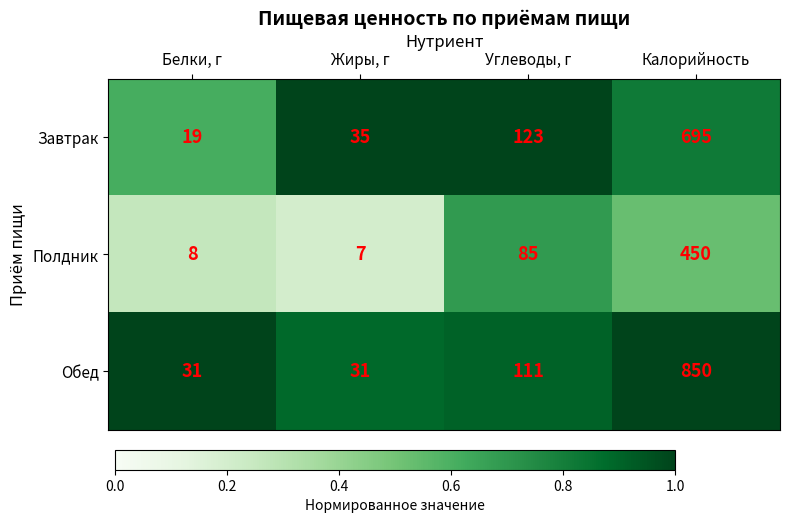

What is the difference between the maximum and minimum values in the Завтрак series?

676